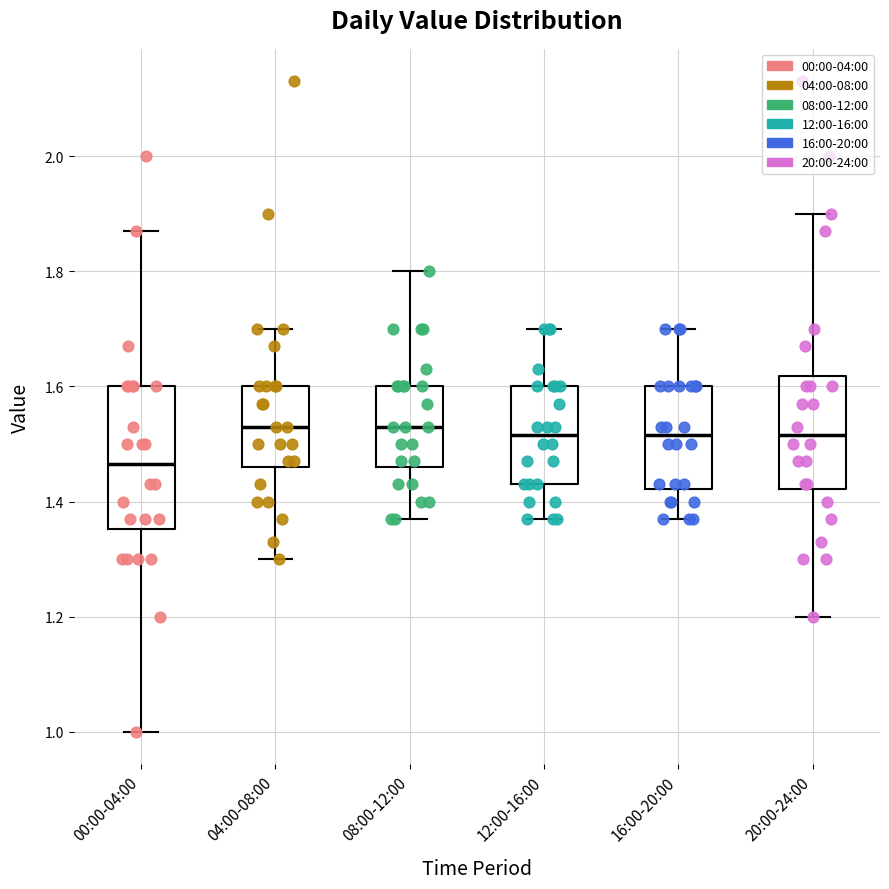

Which box has the lowest median line?

00:00-04:00